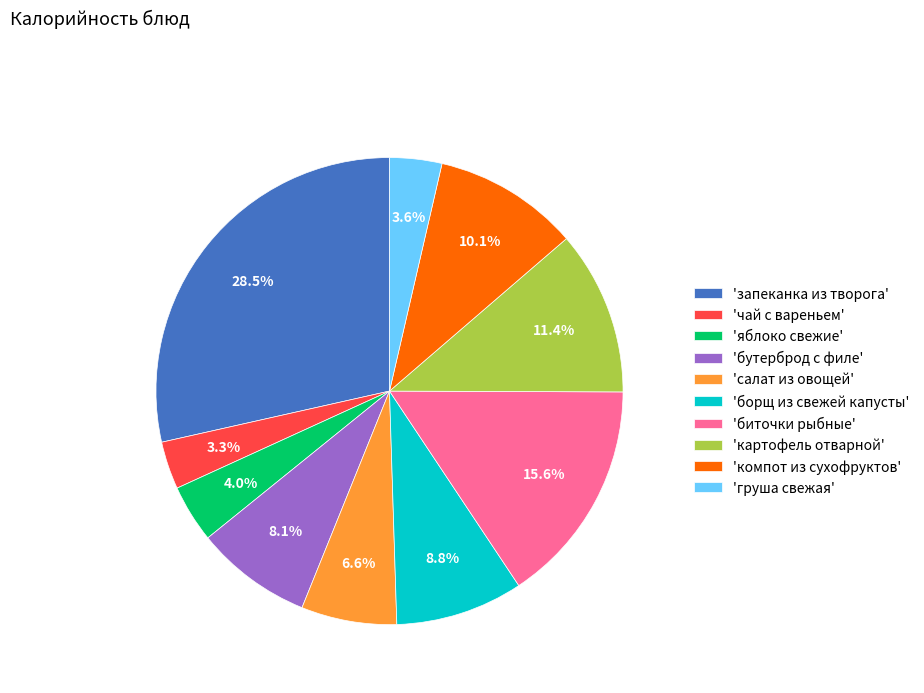

Do 'груша свежая' and 'биточки рыбные' together represent more than half of the pie?

No